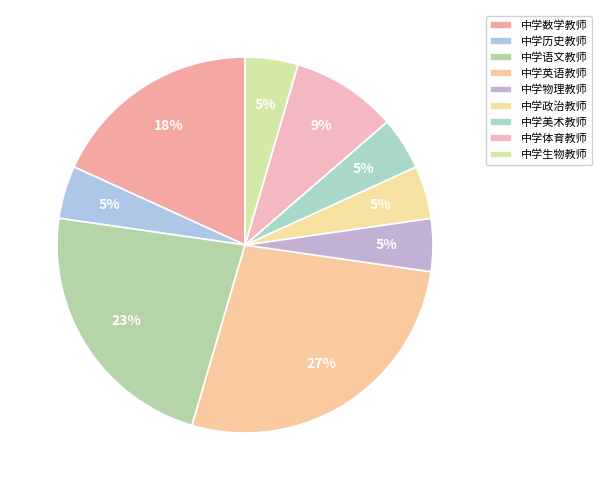

How many segments does this pie chart have?

9